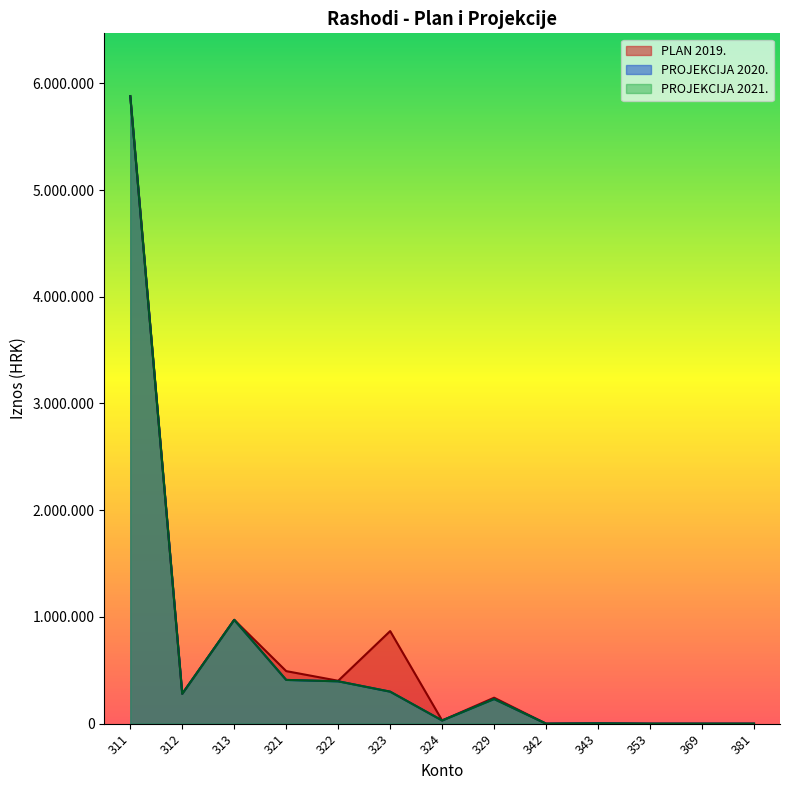

True or false: PROJEKCIJA 2020. and PROJEKCIJA 2021. cross at least once.

False